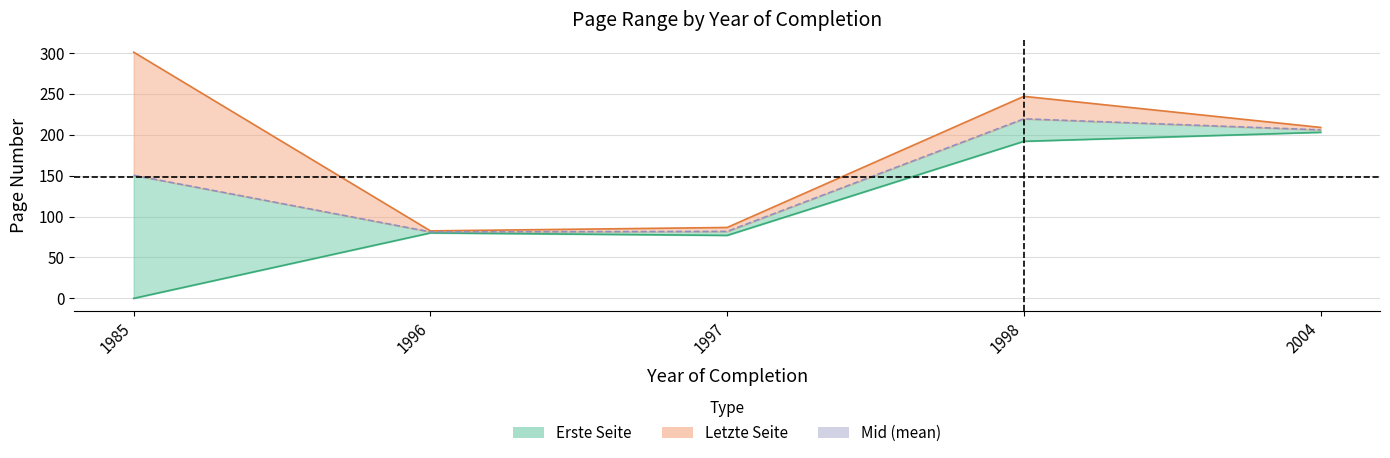

List the labels in order of value, largest first.

1998, 2004, 1985, 1997, 1996